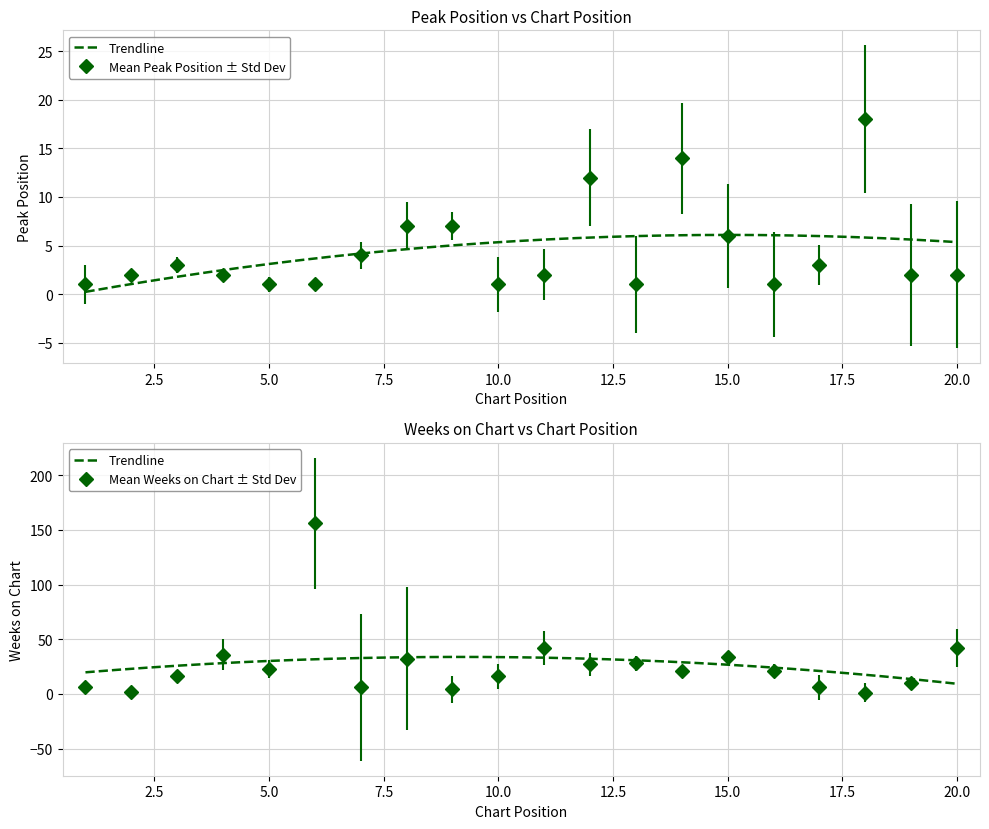

Reading left to right, transcribe all the data shown in this chart.

Peak Position: 1=1	2=2	3=3	4=2	5=1	6=1	7=4	8=7	9=7	10=1	11=2	12=12	13=1	14=14	15=6	16=1	17=3	18=18	19=2	20=2
Weeks on Chart: 1=6	2=2	3=16	4=36	5=23	6=156	7=6	8=32	9=4	10=16	11=42	12=27	13=28	14=21	15=34	16=21	17=6	18=1	19=10	20=42